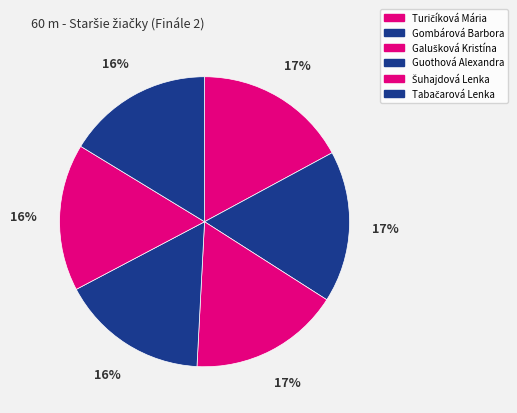

Is it true that Gombárová Barbora is 3% of the pie?

False